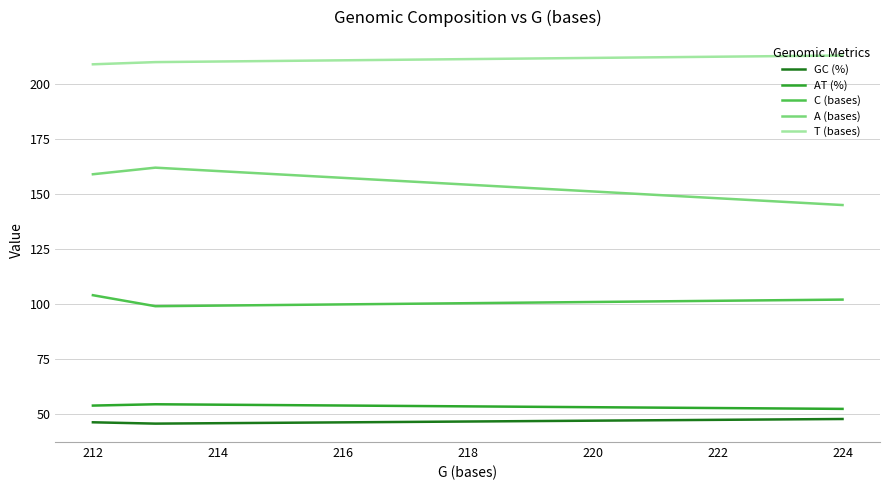

What is the maximum value for GC (%)?

47.7